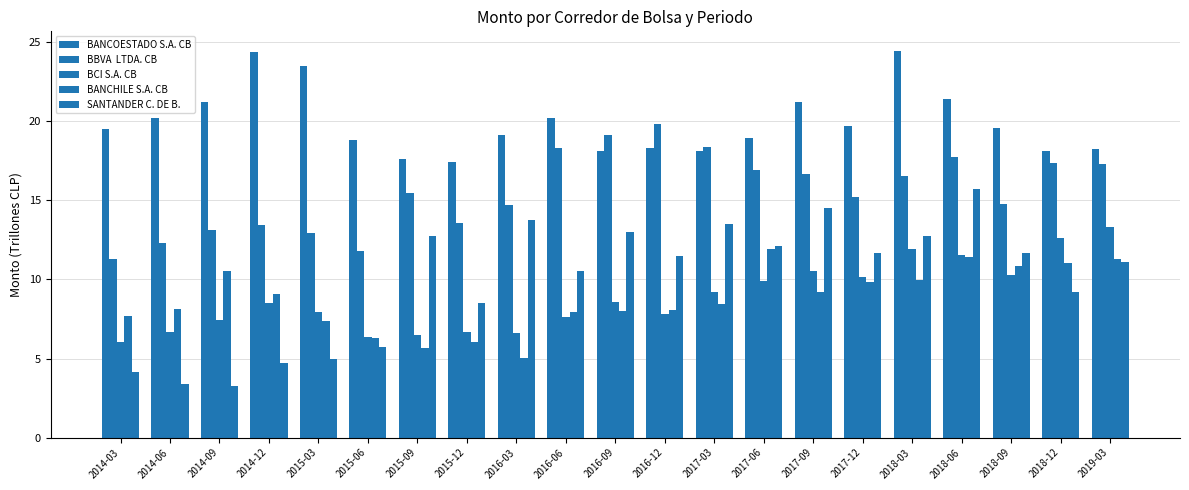

Count the number of data series in this chart.

5